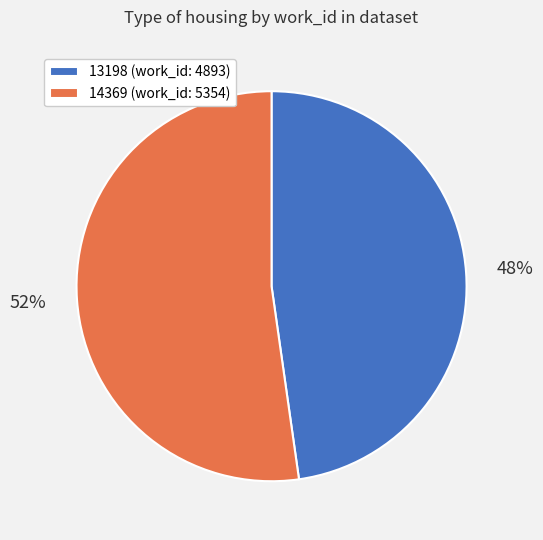

What is the largest slice in the pie chart?

14369